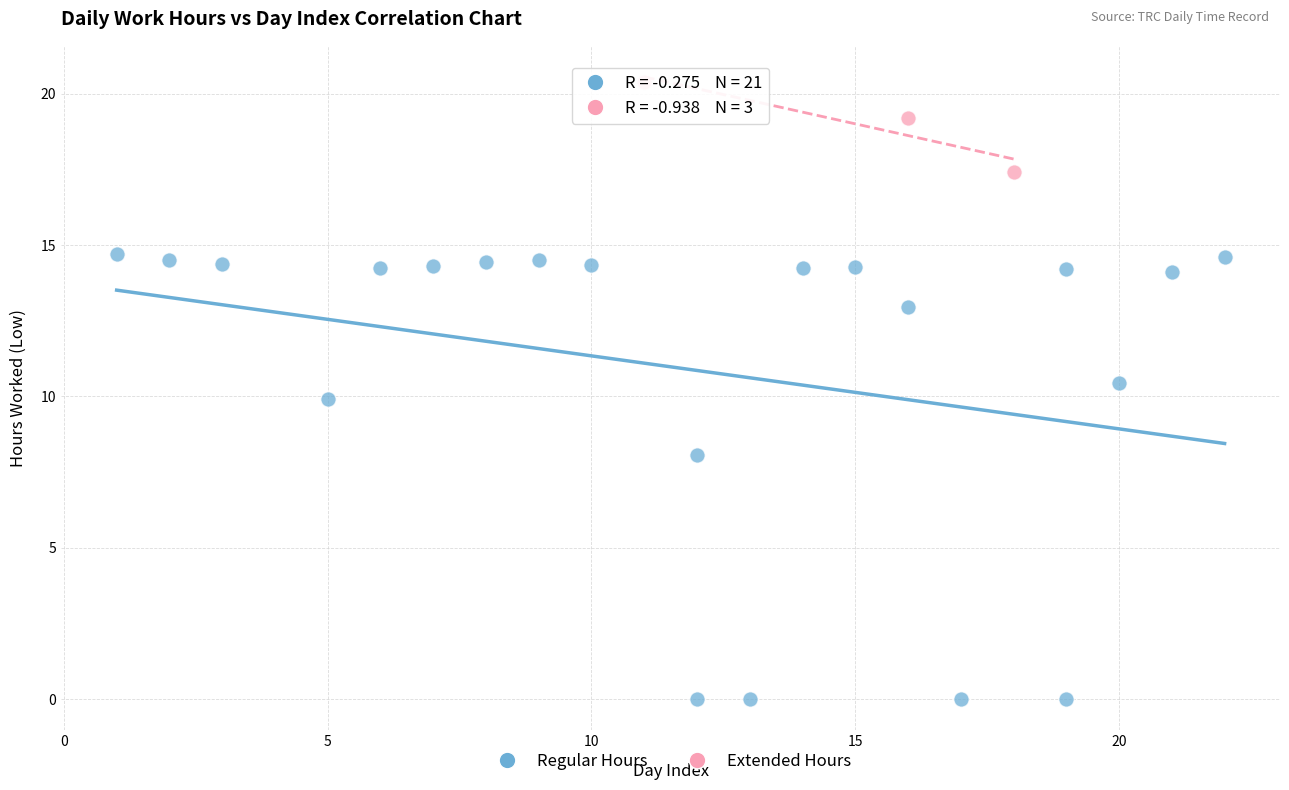

Which series reaches the minimum Y coordinate?

Regular Hours